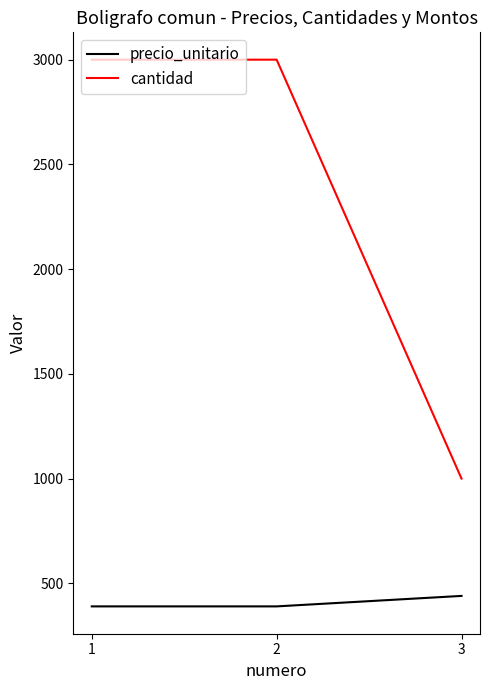

What is the sum of all cantidad values?

7000